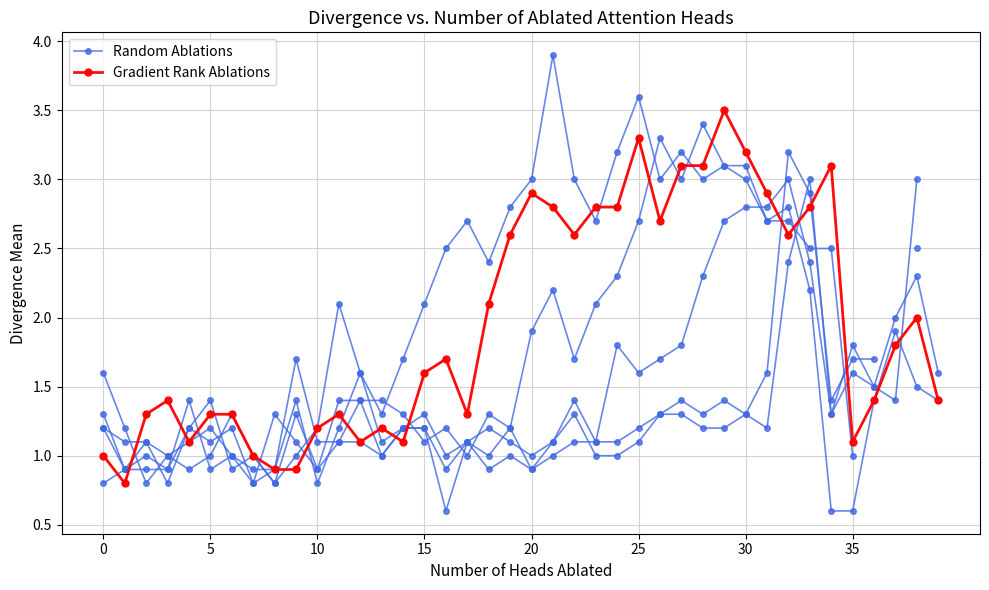

True or false: Random Ablations has a value of 0.6 at 23.

False